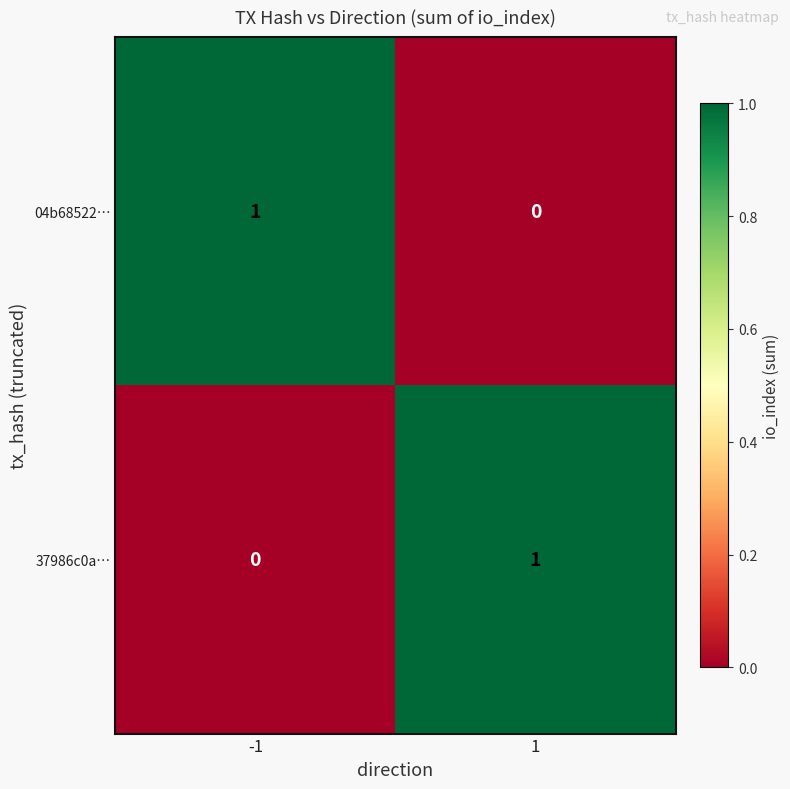

Reading right to left, list all the values displayed in this chart.

04b68522…: 0	1
37986c0a…: 1	0